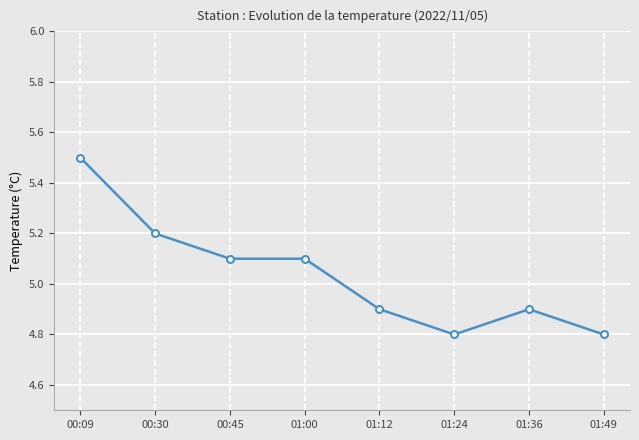

The value at 01:12 is 1.1. True or false?

False